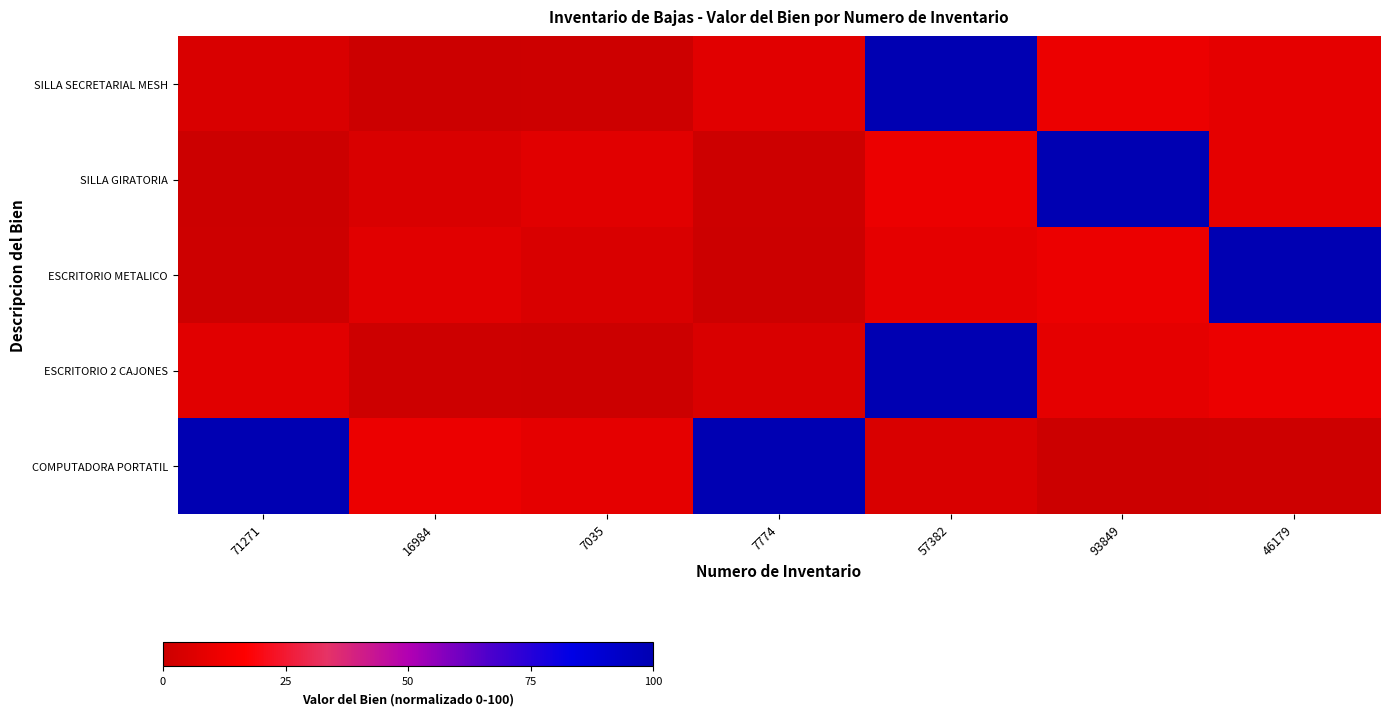

Between 57382 and 7774, which is larger?

57382